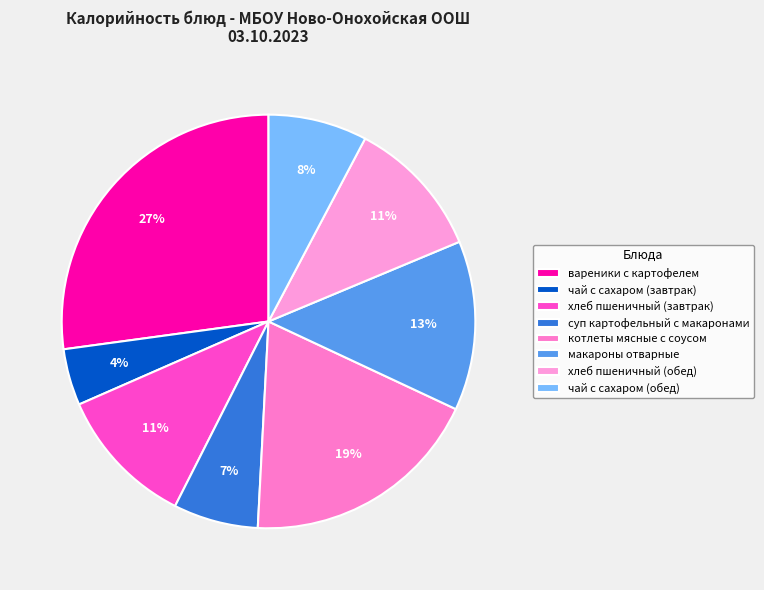

What percentage is the суп картофельный с макаронами slice, to the nearest percent?

7%